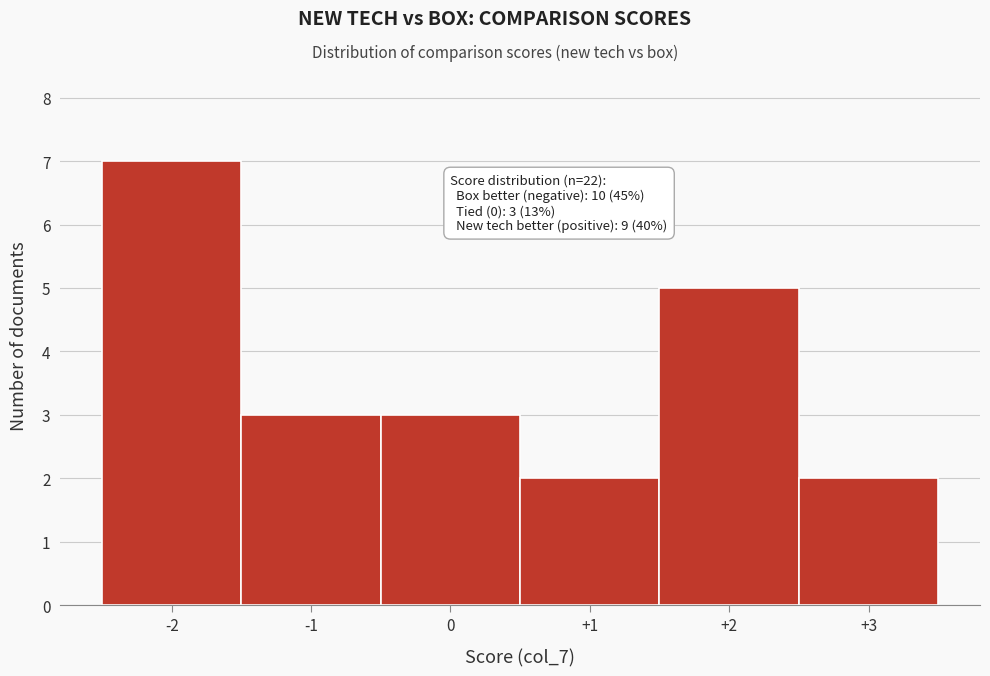

Which range on the x-axis has the tallest bar?

-2.5 to -1.5